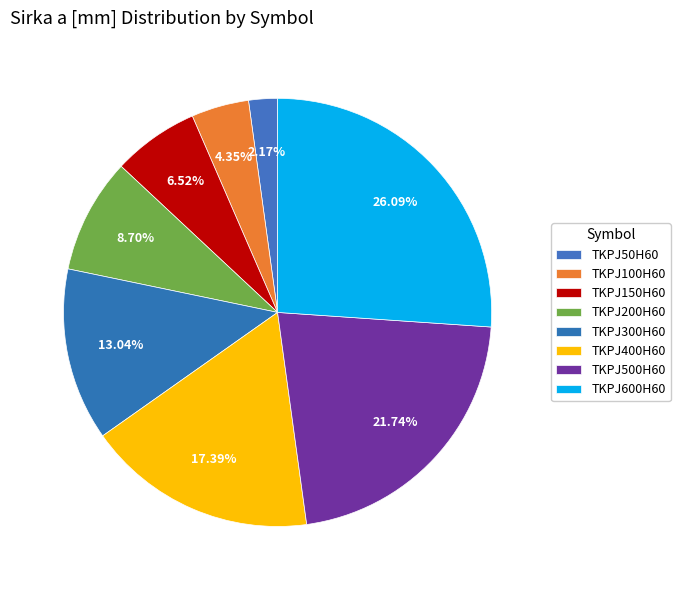

To the nearest percent, what is the difference between the TKPJ200H60 and TKPJ300H60 slice percentages?

4%